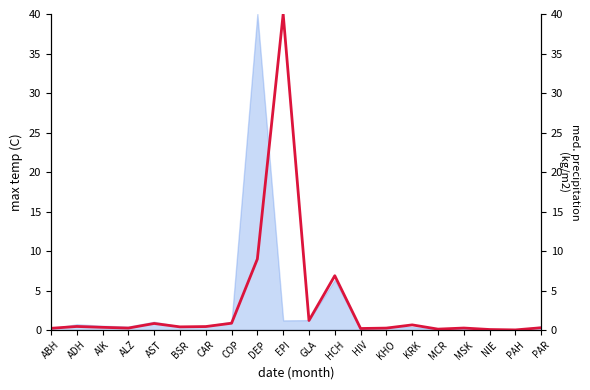

True or false: there are more than 0 points higher than both neighbors.

True